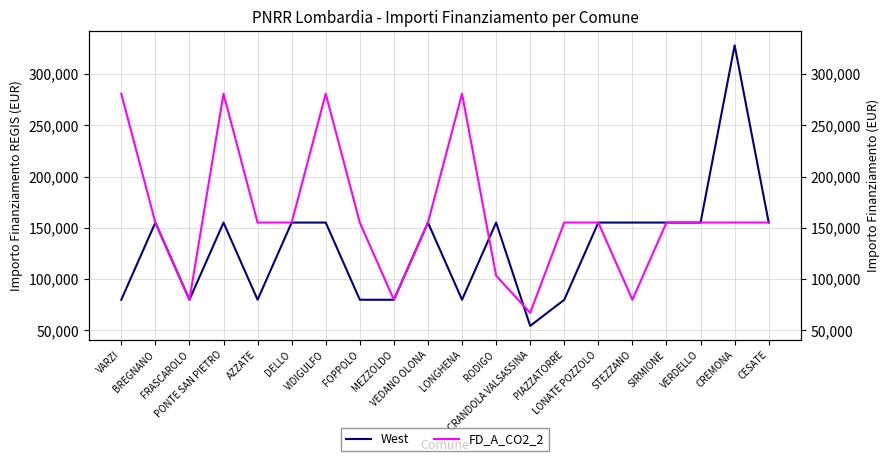

Reading right to left, list all the values displayed in this chart.

West: CESATE=155234	CREMONA=328160	VERDELLO=155234	SIRMIONE=155234	STEZZANO=155234	LONATE POZZOLO=155234	PIAZZATORRE=79922	CRANDOLA VALSASSINA=54412	RODIGO=155234	LONGHENA=79922	VEDANO OLONA=155234	MEZZOLDO=79922	FOPPOLO=79922	VIDIGULFO=155234	DELLO=155234	AZZATE=79922	PONTE SAN PIETRO=155234	FRASCAROLO=79922	BREGNANO=155234	VARZI=79922
FD_A_CO2_2: CESATE=155234	CREMONA=155234	VERDELLO=155234	SIRMIONE=155234	STEZZANO=79922	LONATE POZZOLO=155234	PIAZZATORRE=155234	CRANDOLA VALSASSINA=67167	RODIGO=103444	LONGHENA=280932	VEDANO OLONA=155234	MEZZOLDO=79922	FOPPOLO=155234	VIDIGULFO=280932	DELLO=155234	AZZATE=155234	PONTE SAN PIETRO=280932	FRASCAROLO=79922	BREGNANO=155234	VARZI=280932